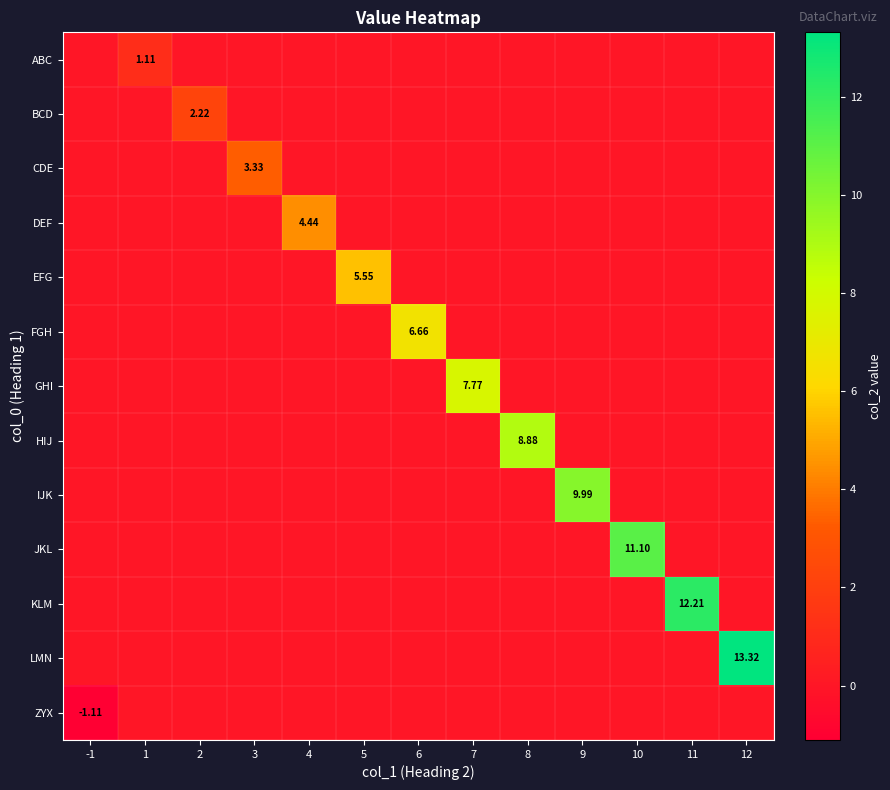

Is it true that DEF equals 0.0 at 2?

True